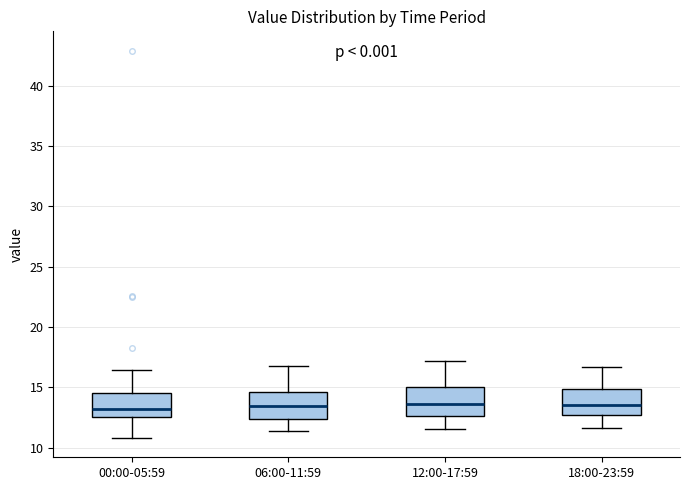

Reading left to right, transcribe this box plot: for each box, give where its median line is, the range the box spans, and where its two whiskers end, as read against the y-axis. The values are not printed on the chart, so give them approximately, as read against the axis.

00:00-05:59: median 13.0, box 12.5 to 14.5, whiskers 11.0 to 16.5
06:00-11:59: median 13.5, box 12.5 to 14.5, whiskers 11.5 to 17.0
12:00-17:59: median 13.5, box 12.5 to 15.0, whiskers 11.5 to 17.0
18:00-23:59: median 13.5, box 12.5 to 15.0, whiskers 11.5 to 16.5